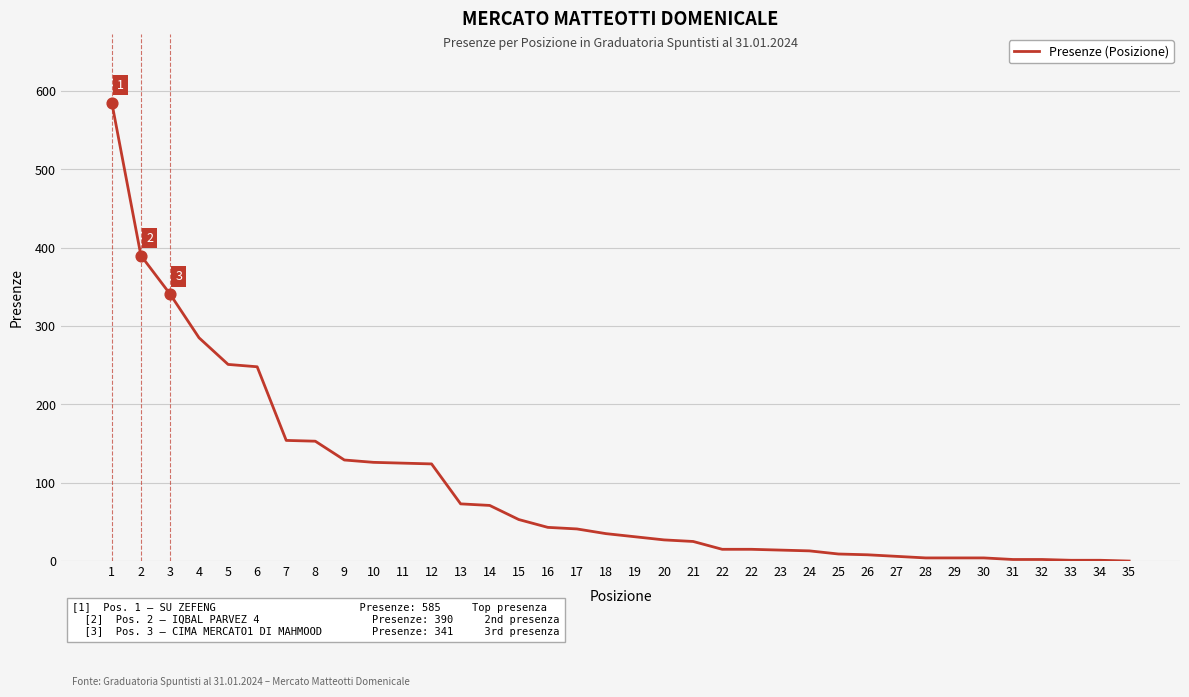

Which has a higher value, 34 or 10?

10